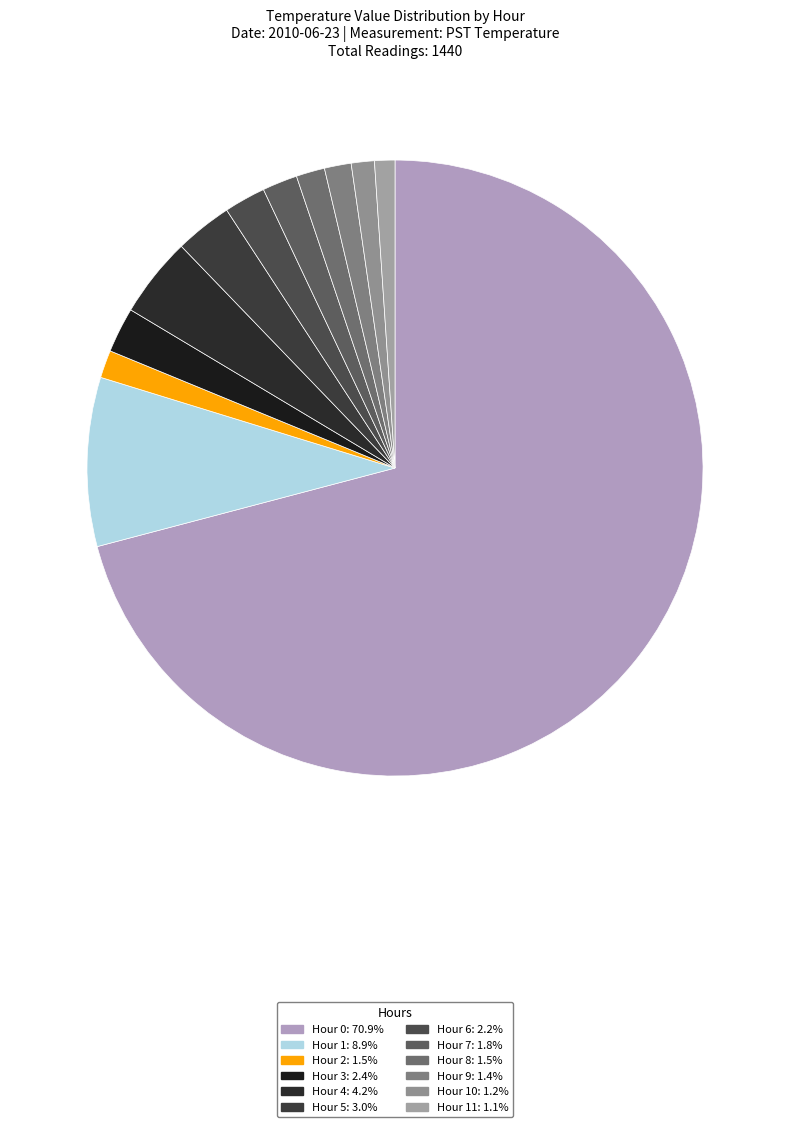

Which category accounts for the majority?

Hour 0